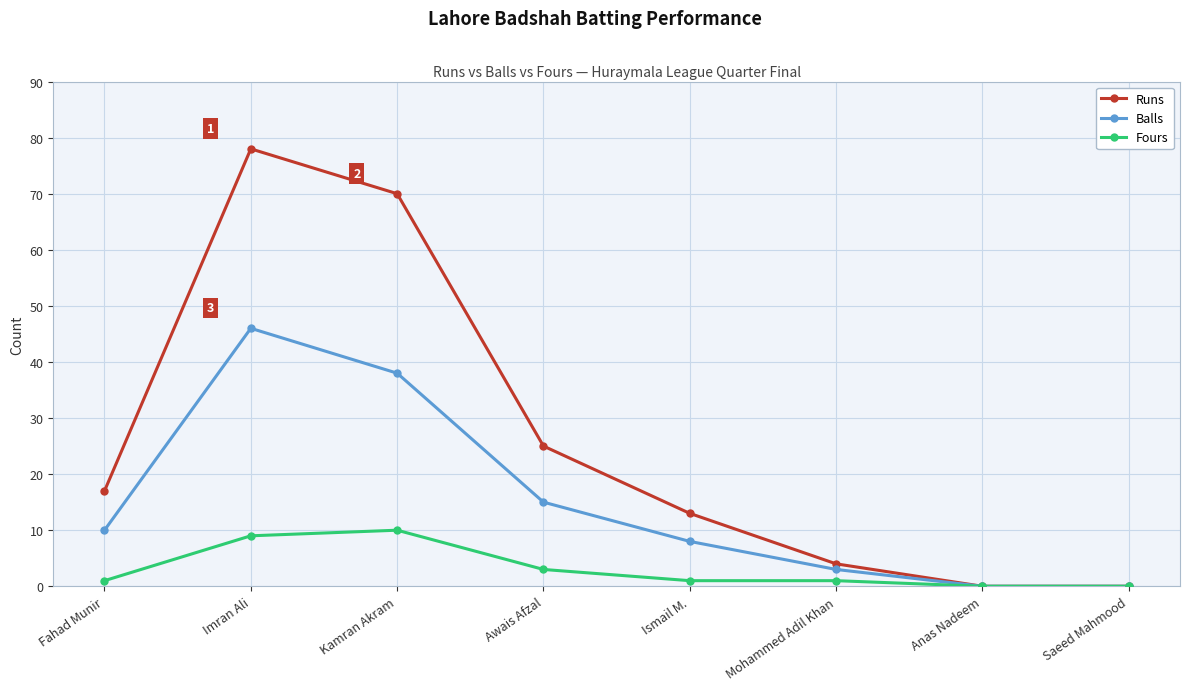

What is the approximate value of Runs at Mohammed Adil Khan, to the nearest 5?

5